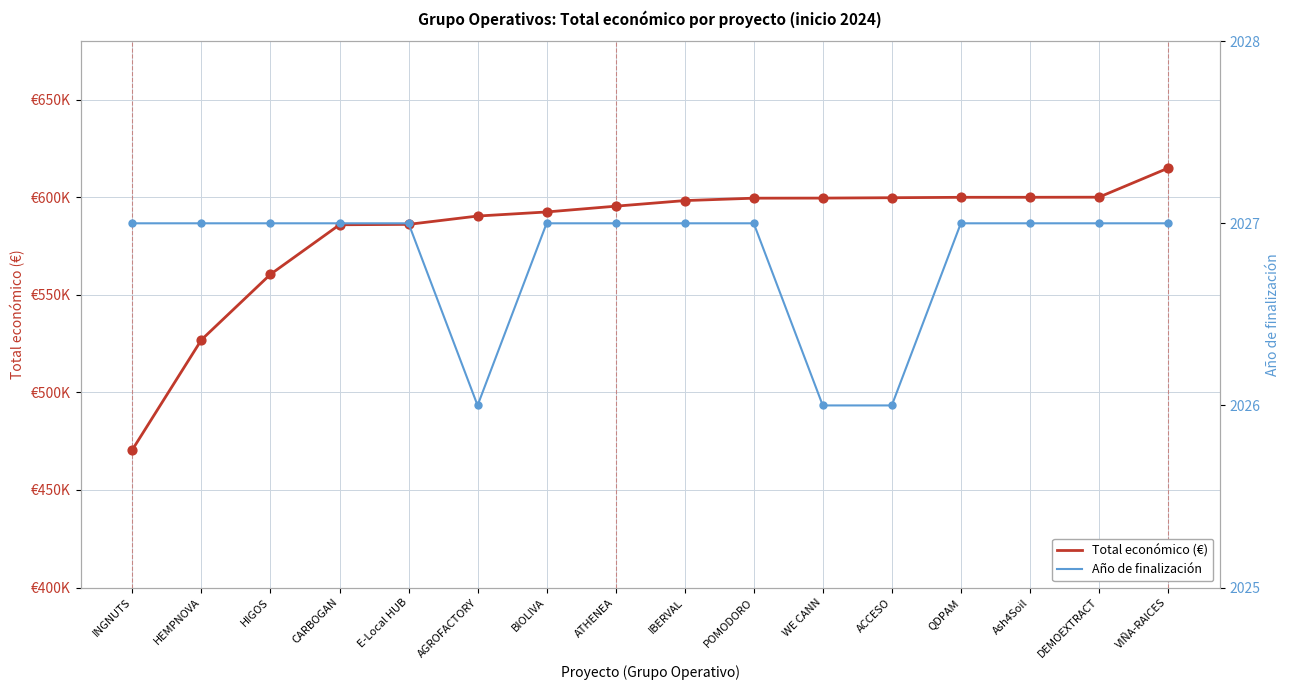

At how many categories does at least one series exceed 314421?

16